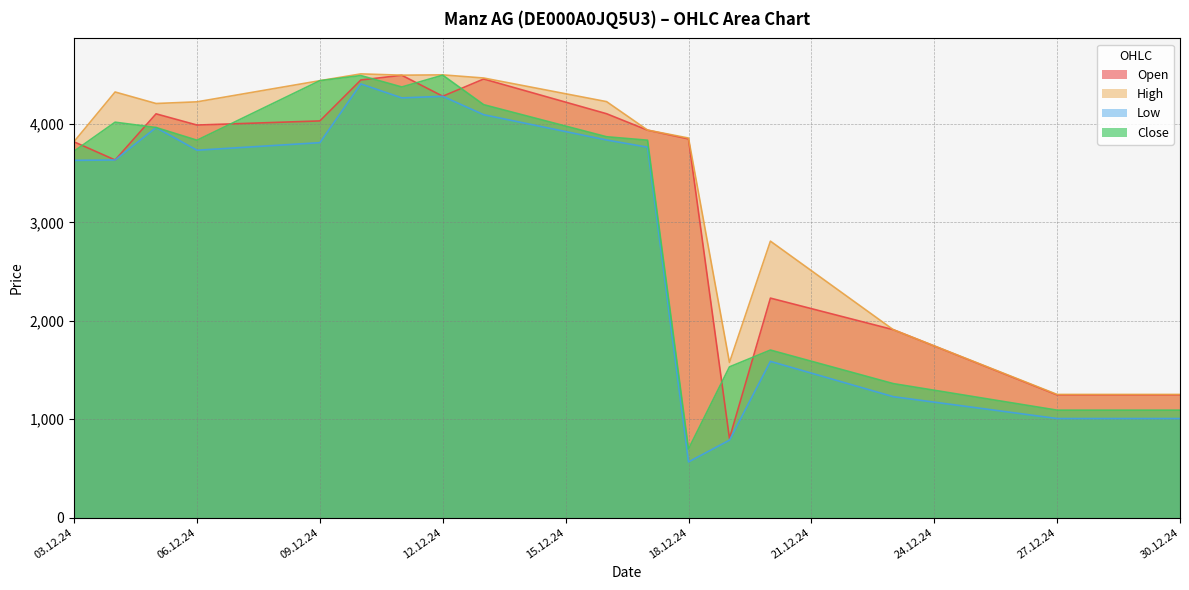

What is the difference between the second highest and second lowest values in the High series?

3248